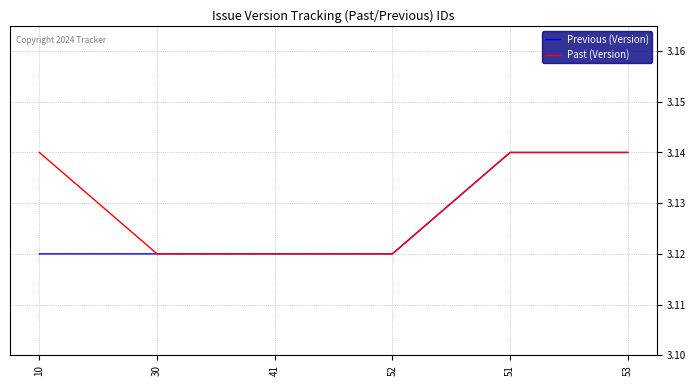

True or false: Past (Version) has a value of 1.0 at 53.

False